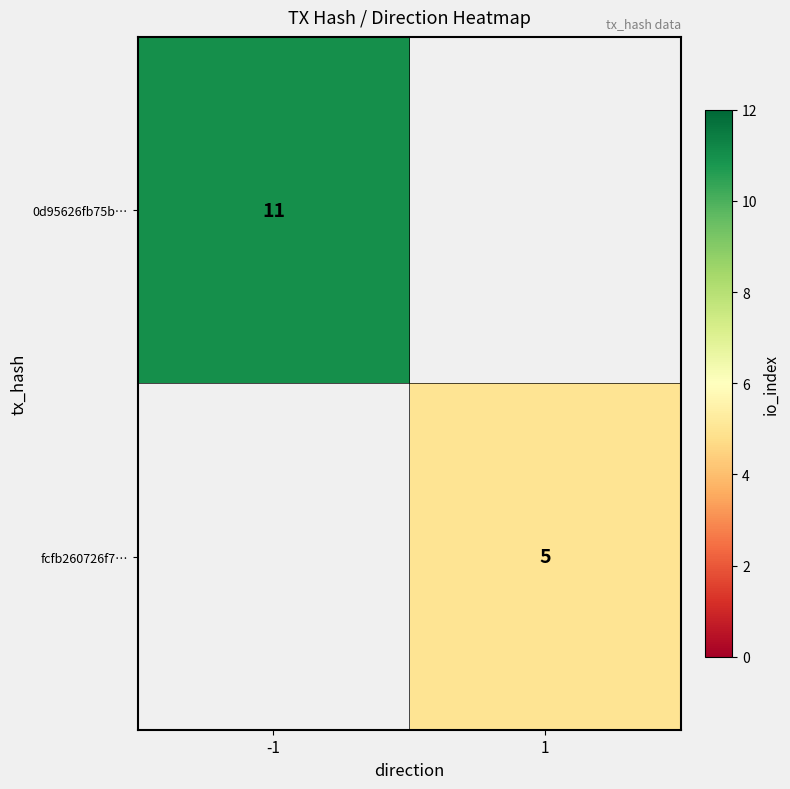

What is the minimum value shown in the chart?

5.0